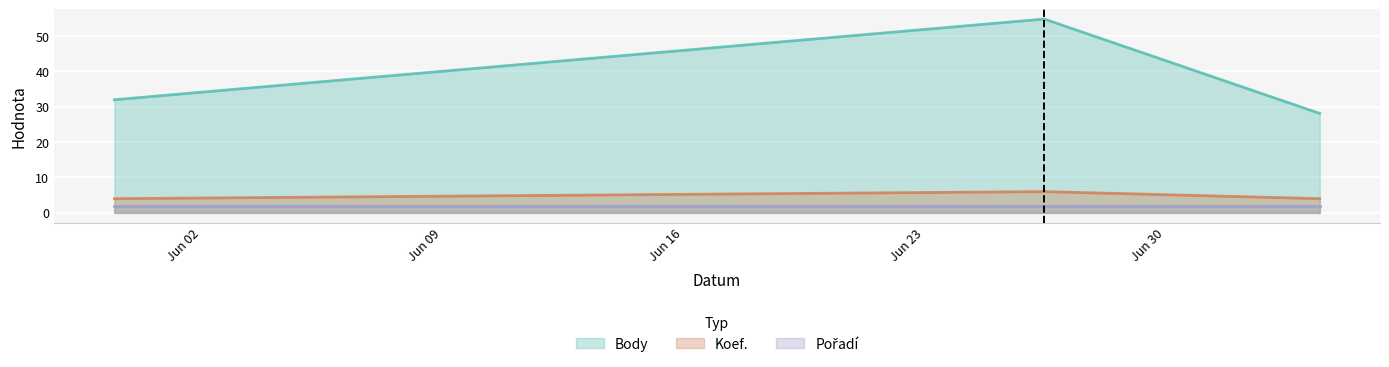

What is the average value of the Koef. series?

4.7